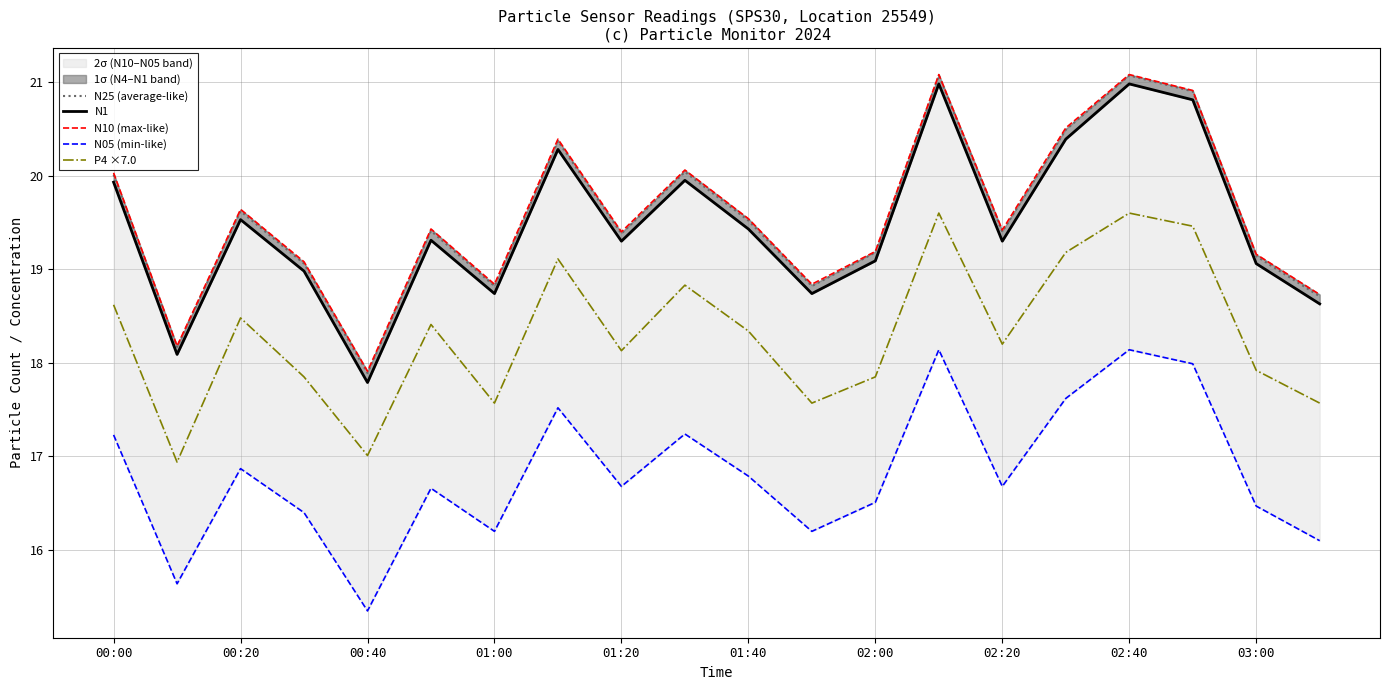

At which label does P4 ×7.0 first exceed 18?

00:00